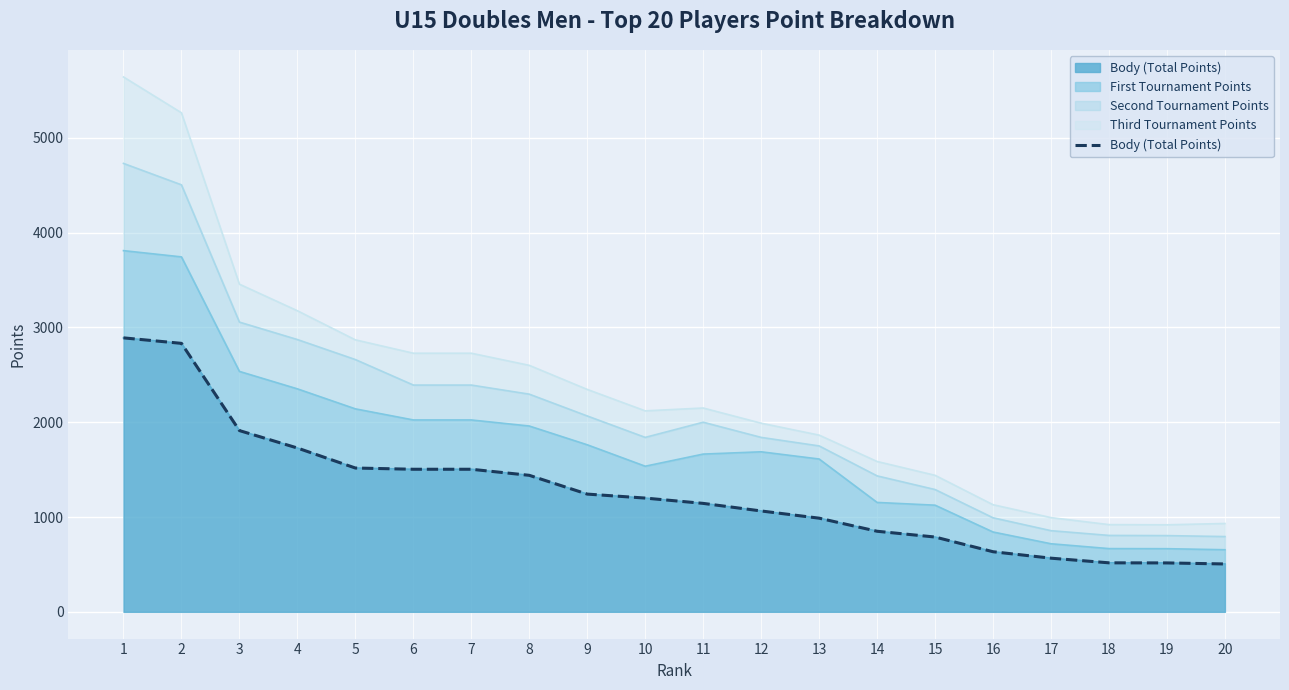

What is the value of the 20th point from the left?

505